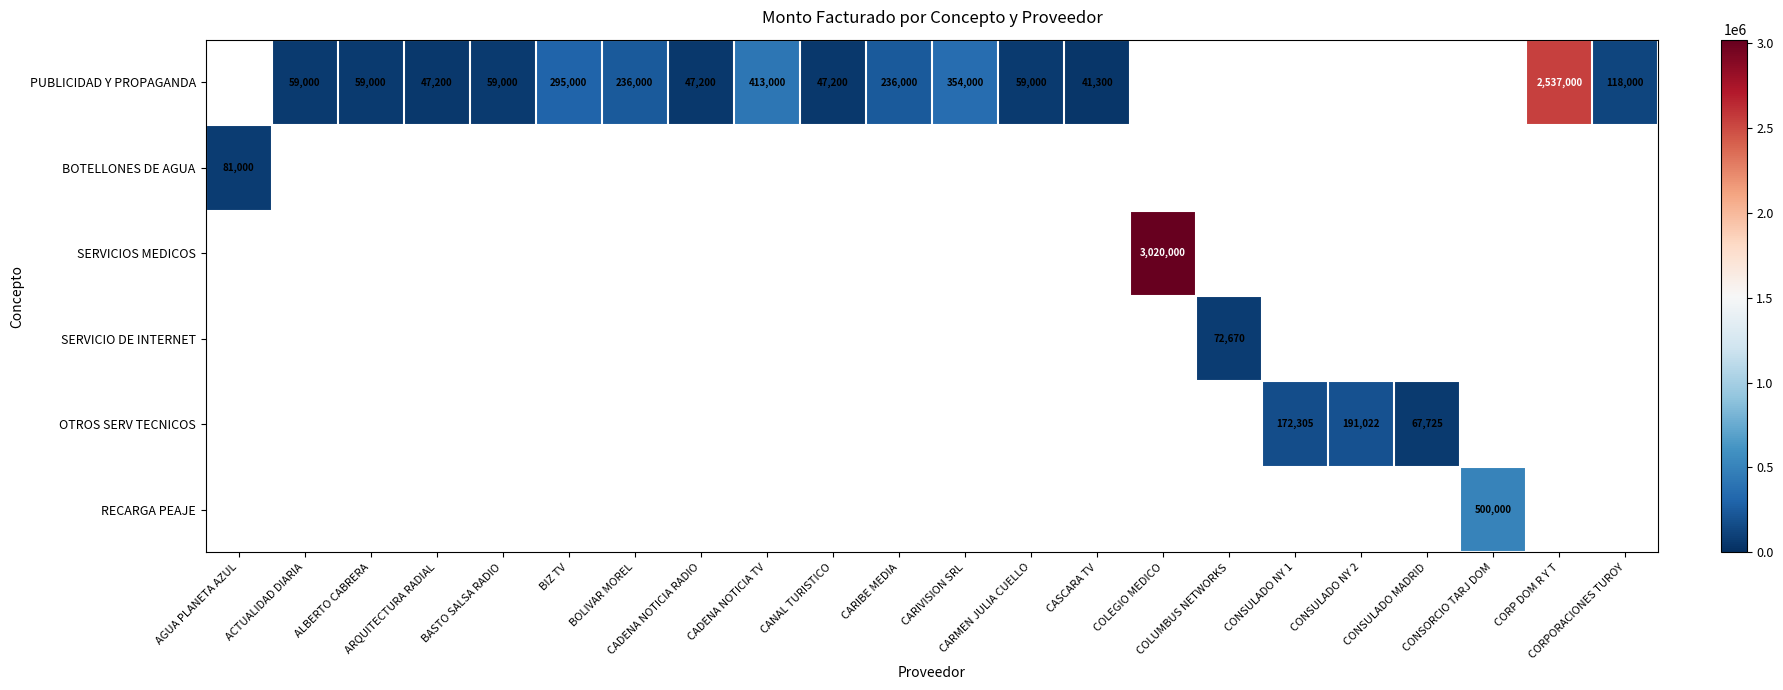

At CONSORCIO TARJ DOM, list the series in order from smallest to largest.

PUBLICIDAD Y PROPAGANDA, BOTELLONES DE AGUA, SERVICIOS MEDICOS, SERVICIO DE INTERNET, OTROS SERV TECNICOS, RECARGA PEAJE